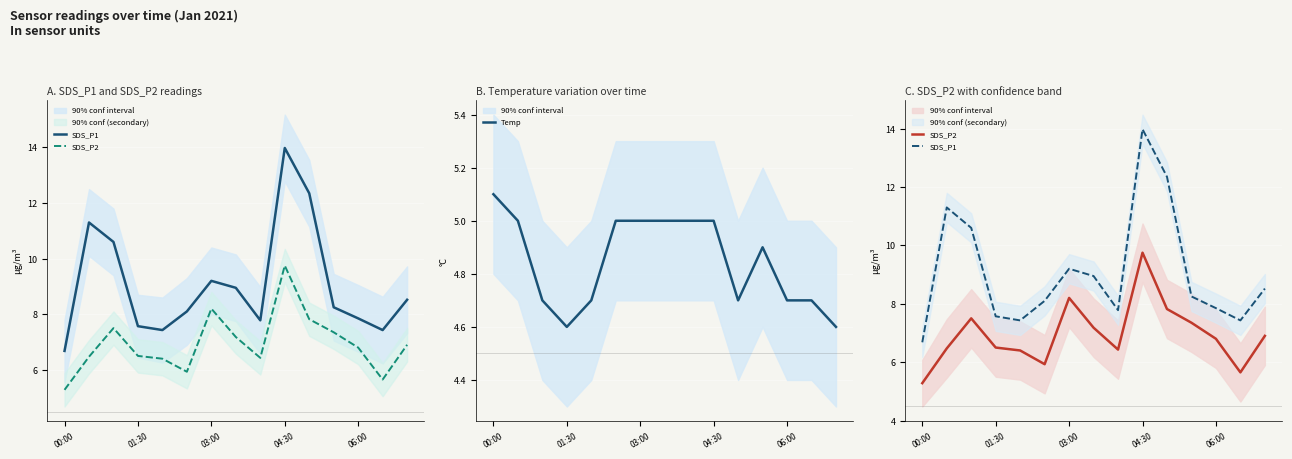

True or false: Temp has a value of 5.0 at 03:00.

True